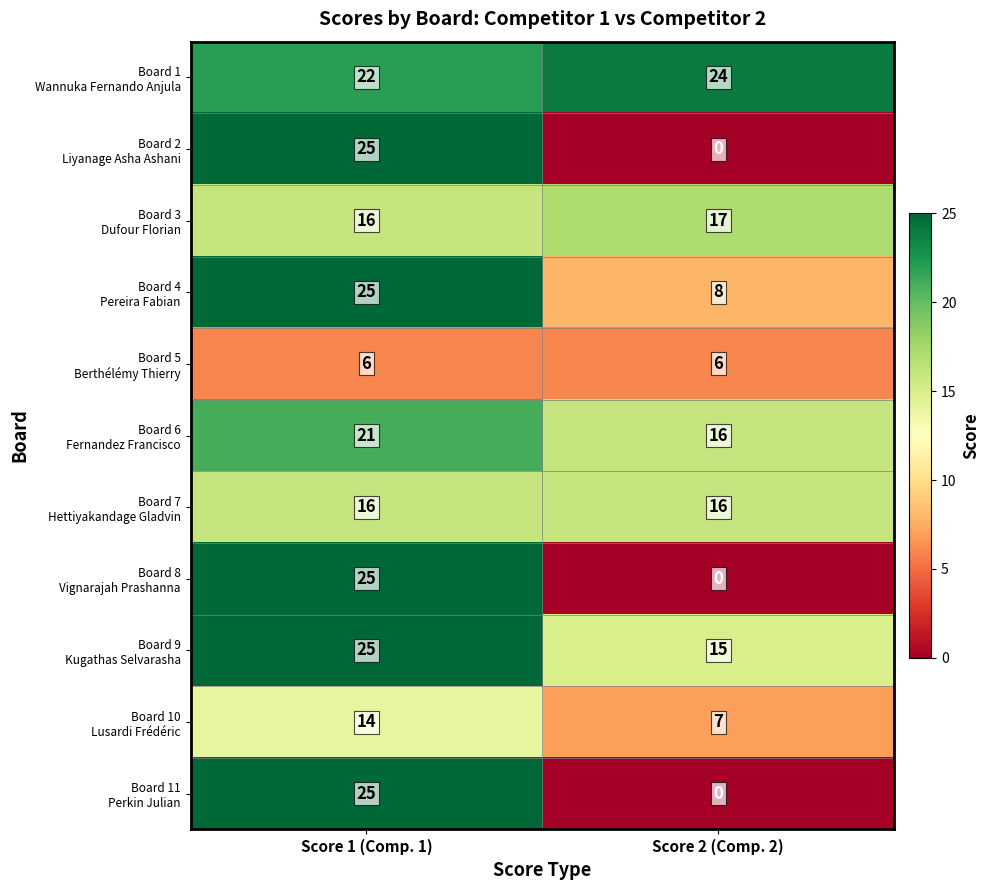

At which category is the sum across all series the highest?

Score 1 (Comp. 1)